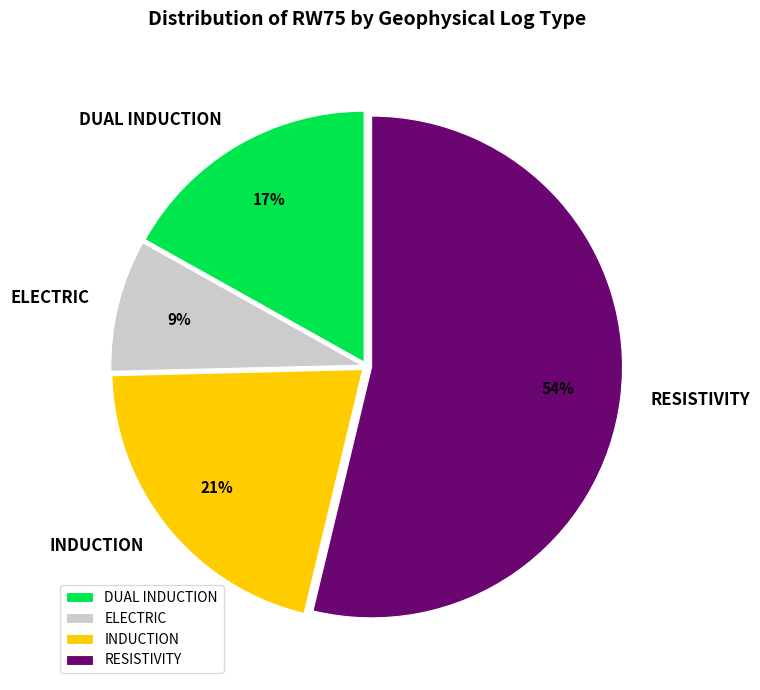

What is the largest slice in the pie chart?

RESISTIVITY